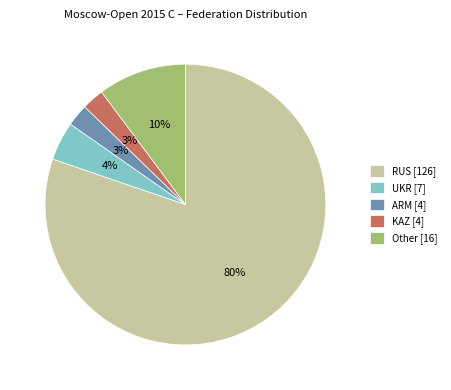

Between UKR [7] and KAZ [4], which is larger?

UKR [7]